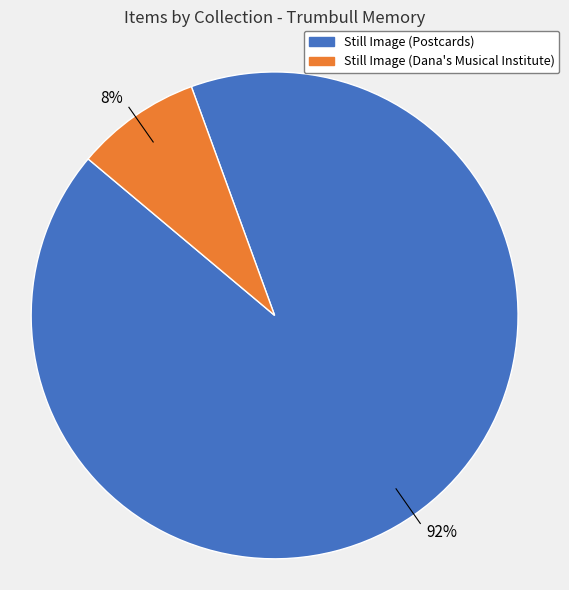

How many segments does this pie chart have?

2